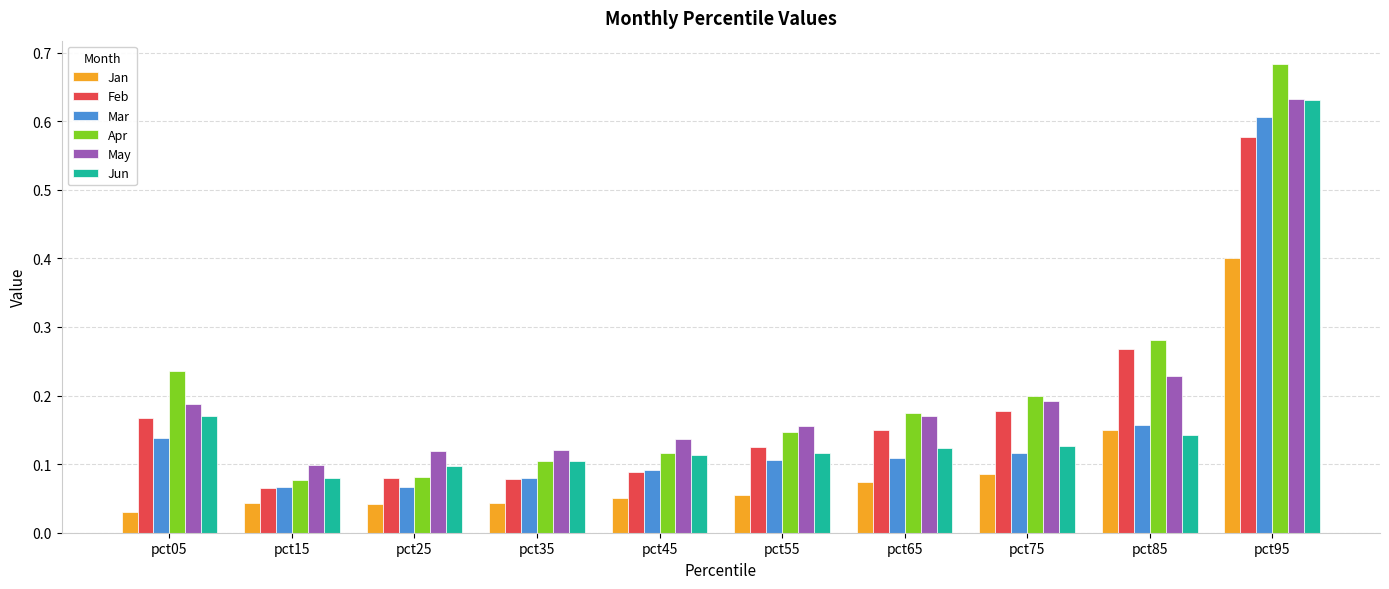

The value of Jun at pct45 is 0.1. True or false?

True